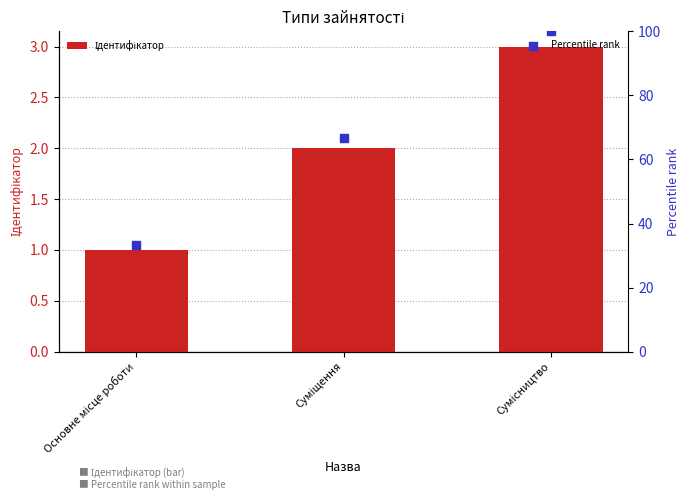

Is the value of Ідентифікатор at Сумісництво greater than the value of Percentile rank at Суміщення?

No